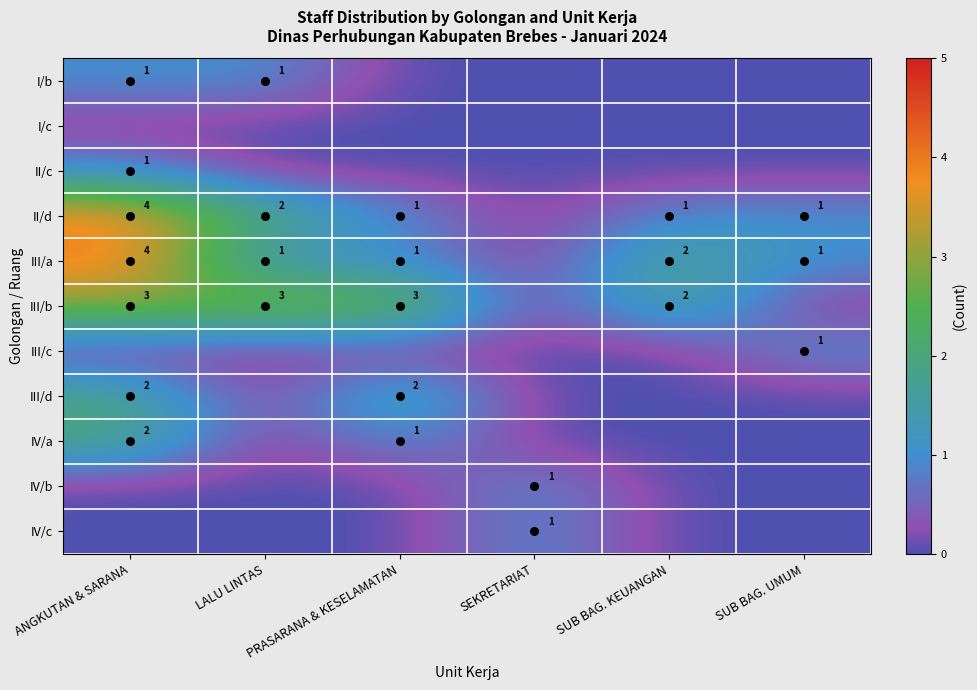

What is the total value across all series at SUB BAG. KEUANGAN?

5